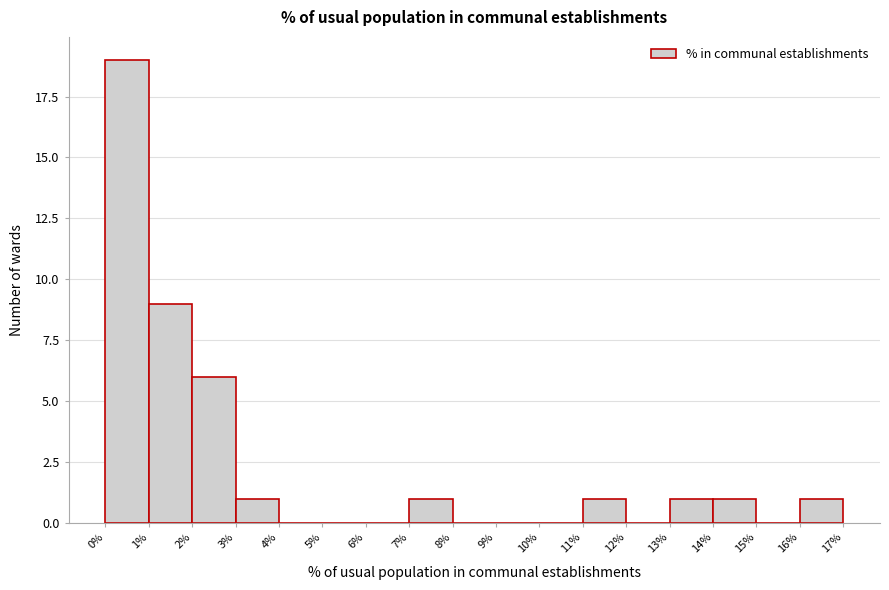

What is the height of the bar covering 2% to 3% on the x-axis? The values are not printed on the chart, so give them approximately, as read against the axis.

6